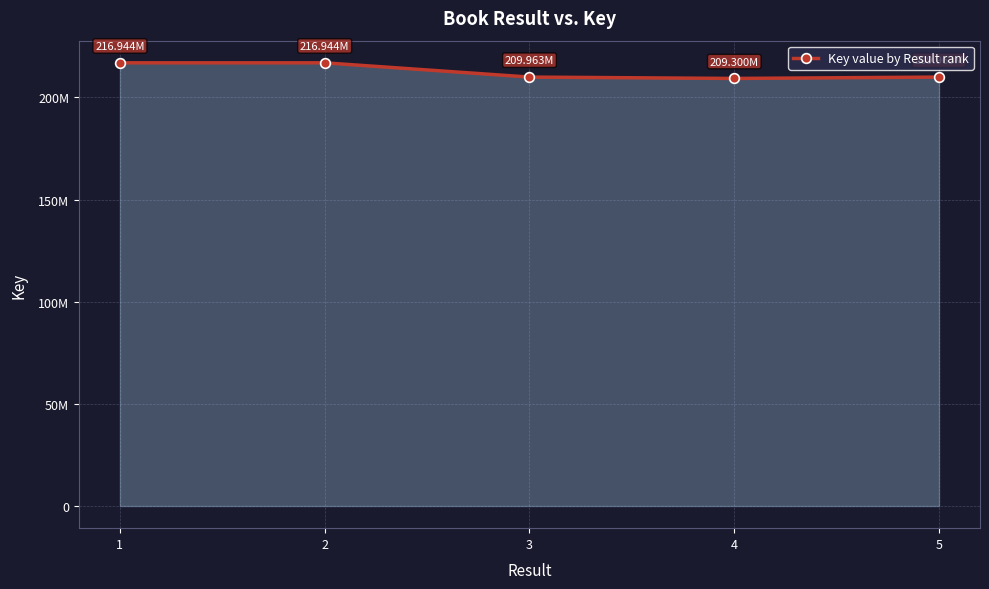

Does the chart have visible grid lines?

Yes